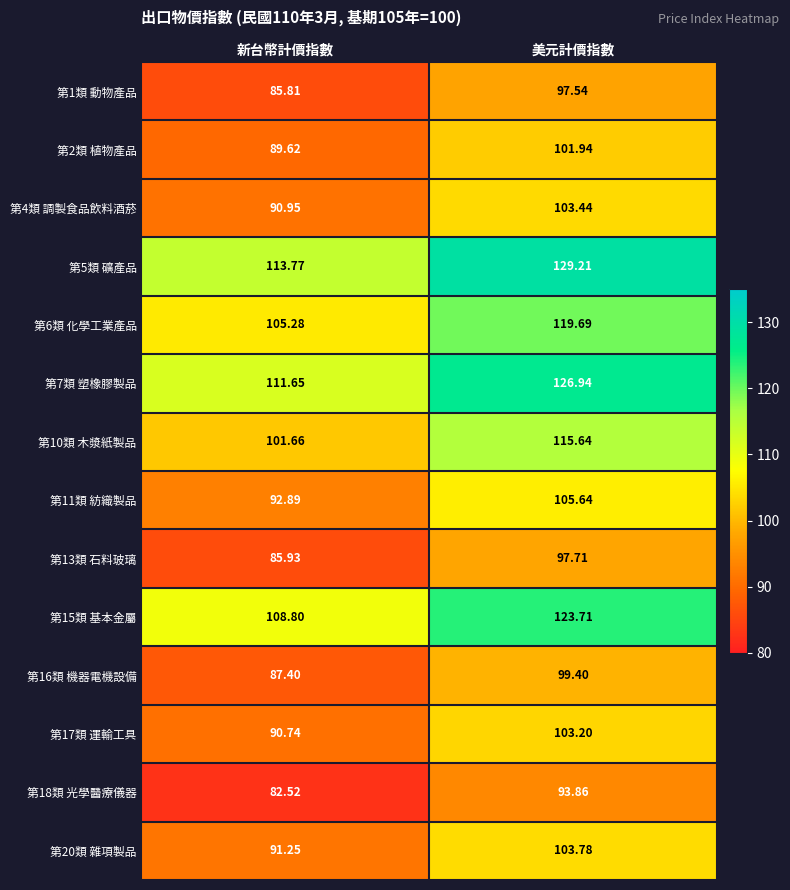

At which category is the sum across all series the highest?

美元計價指數